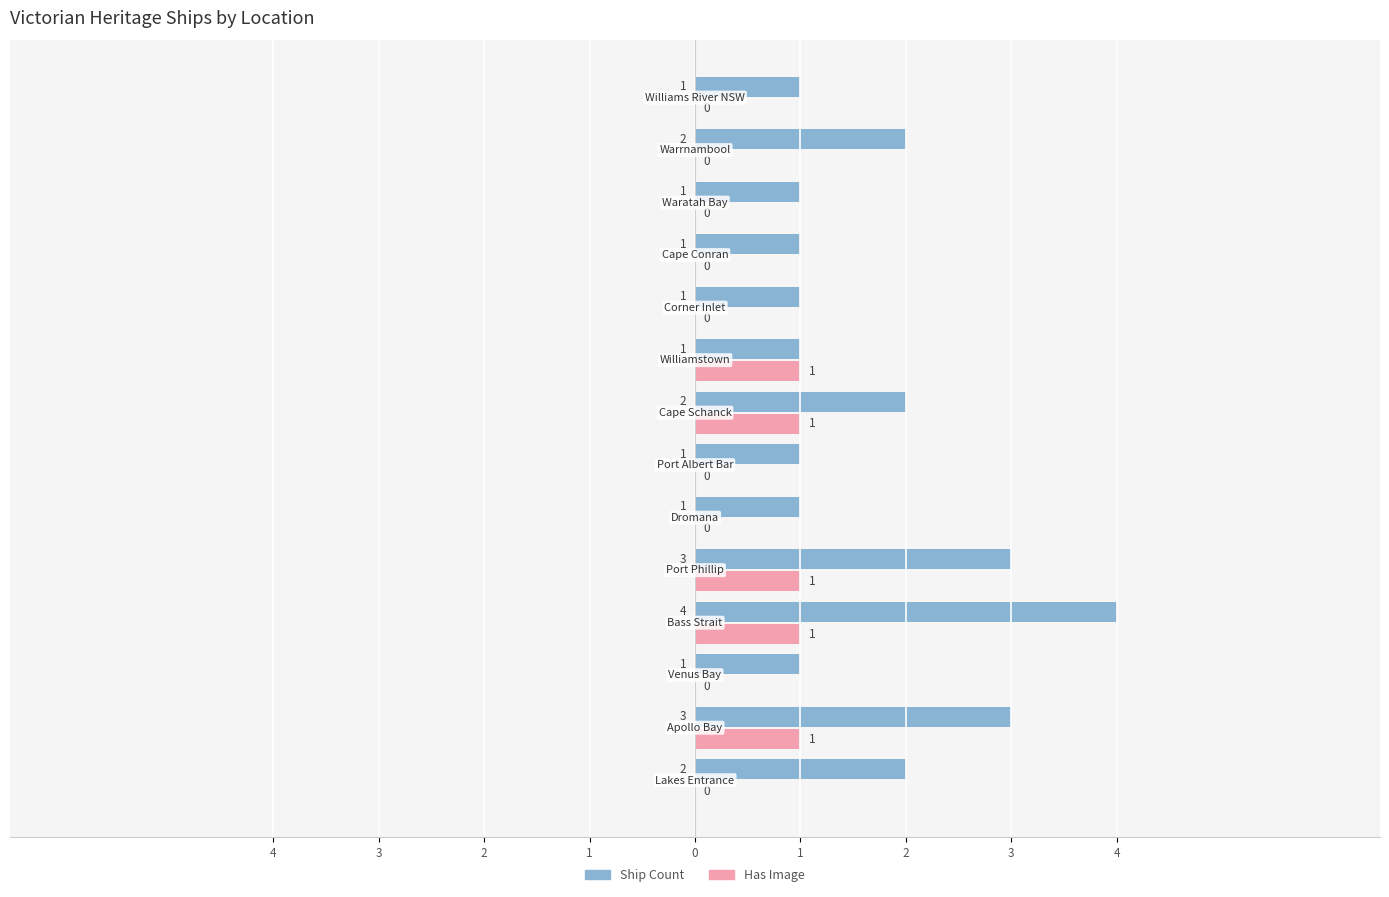

Which series has the largest total across all categories?

Ship Count